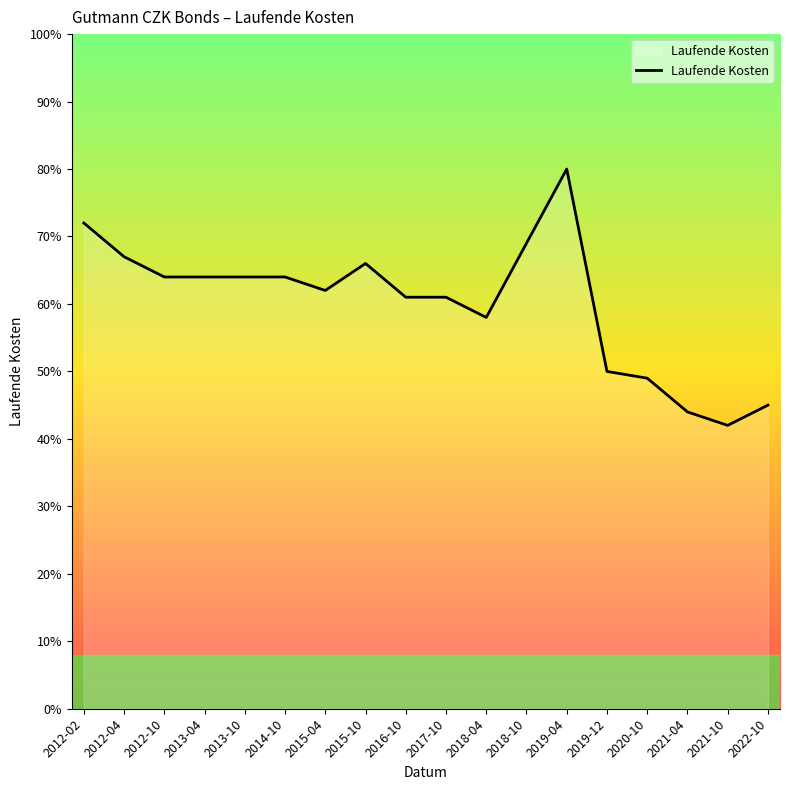

Which label corresponds to the smallest value in the chart?

2021-10